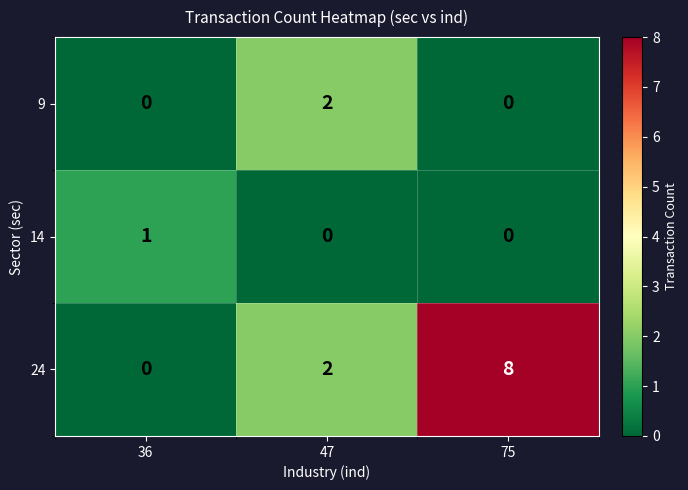

True or false: 9 has a value of 0 at 36.

True